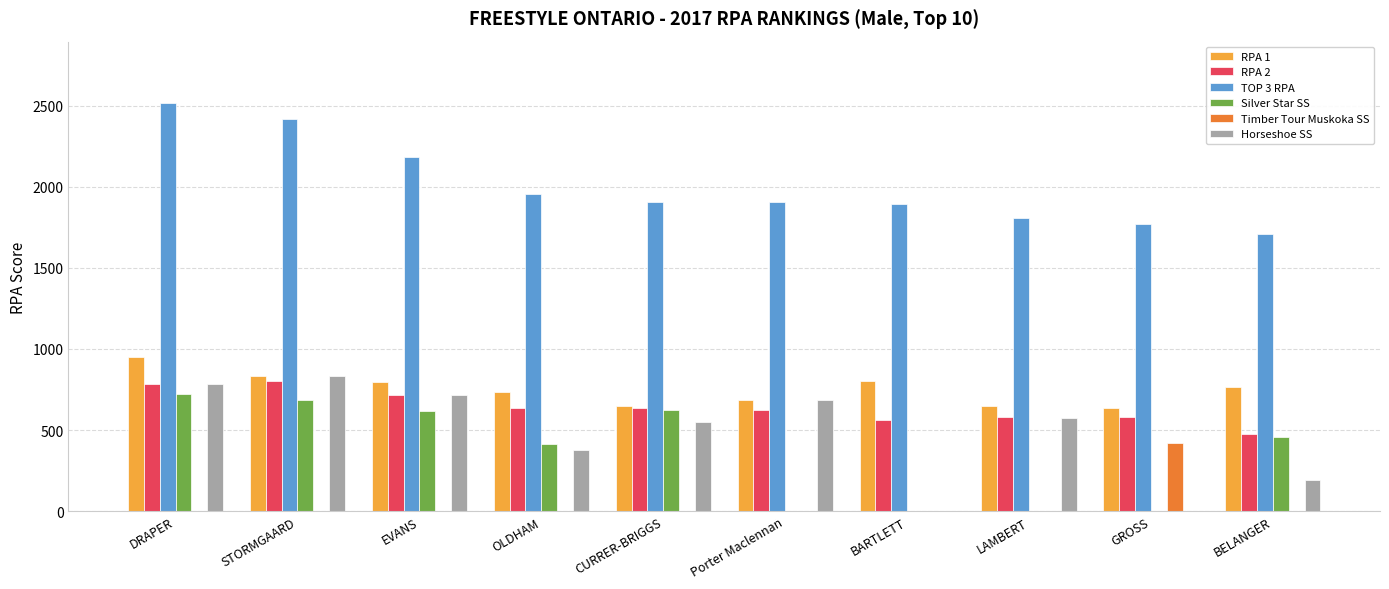

What is the average value of the Timber Tour Muskoka SS series?

41.9